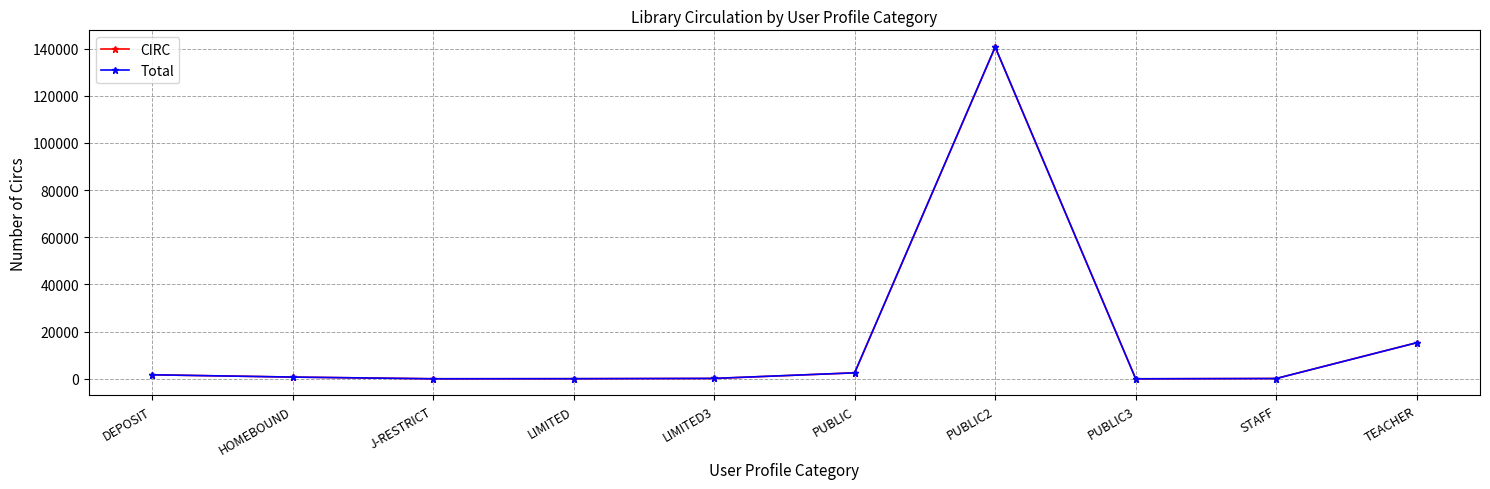

Is this an area chart (filled region under the line)?

No